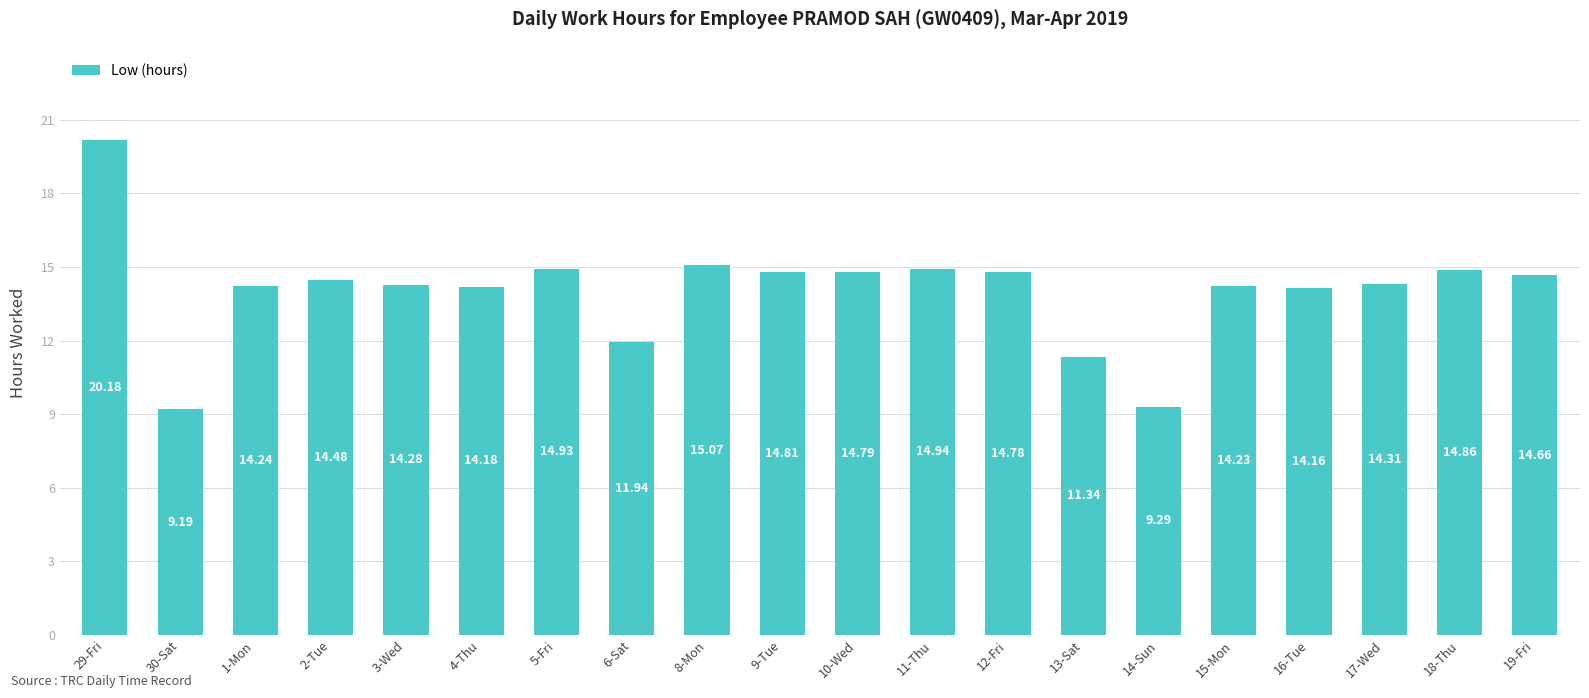

Which has a higher value, 6-Sat or 5-Fri?

5-Fri